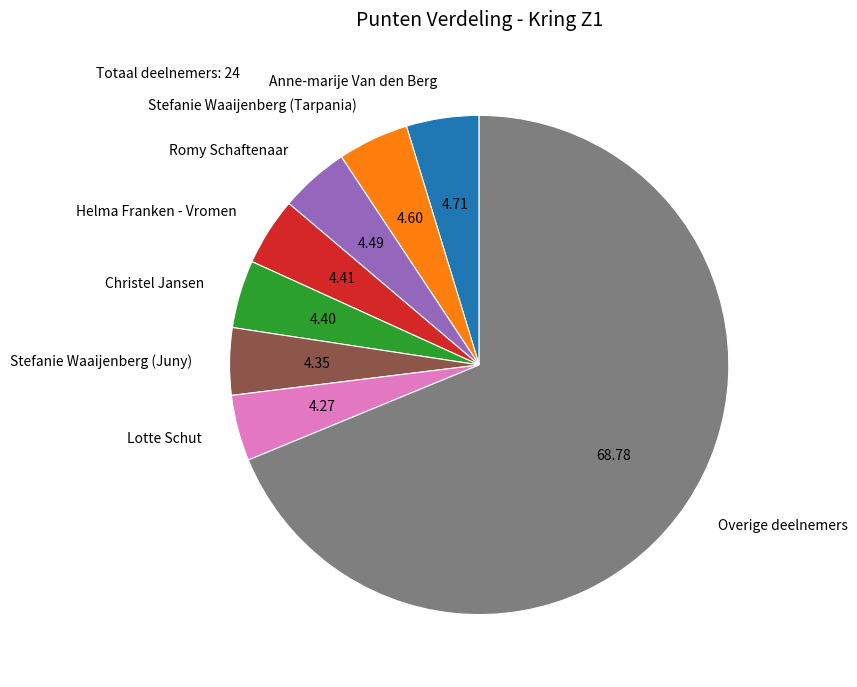

What is the largest slice in the pie chart?

Overige deelnemers